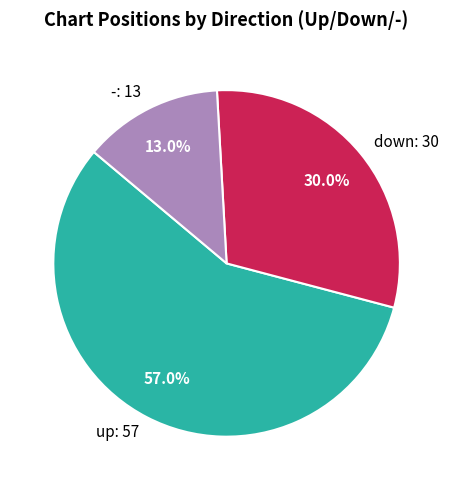

Count the number of slices in the pie.

3